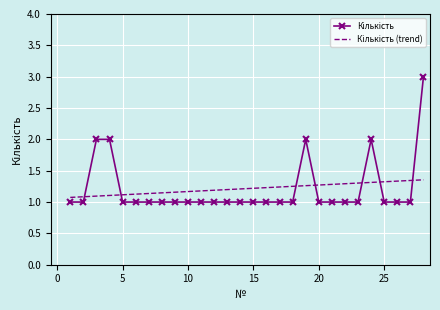

What is the maximum value shown in the chart?

3.0